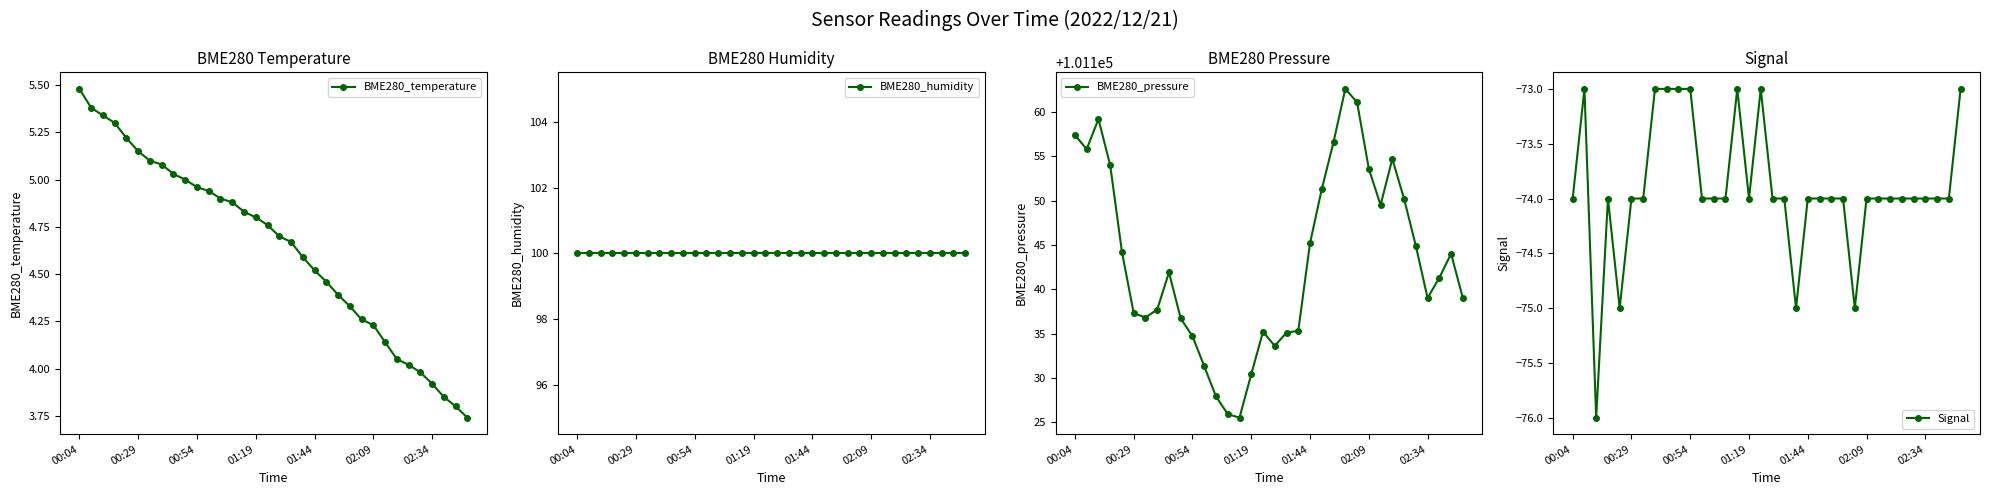

What is the label of the 23rd point from the right?

11